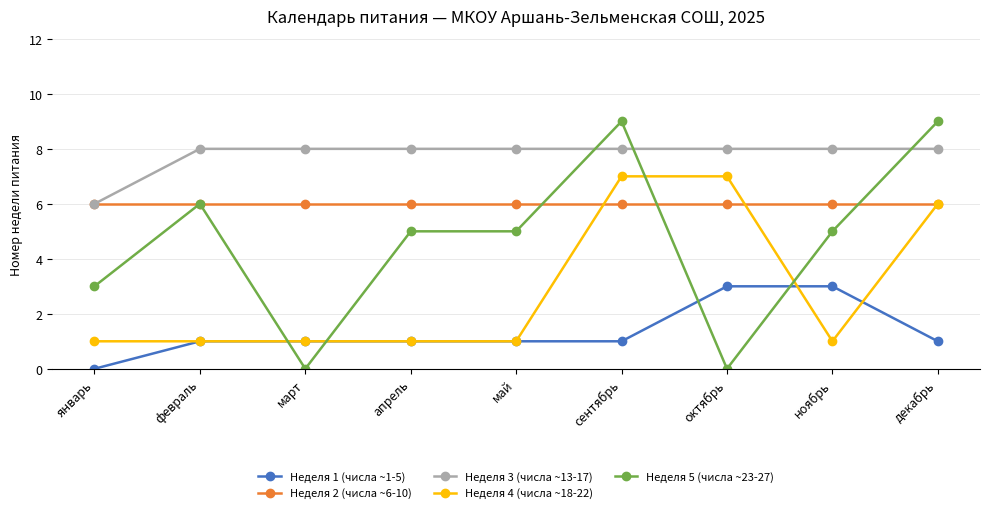

How many categories are shown in the chart?

9